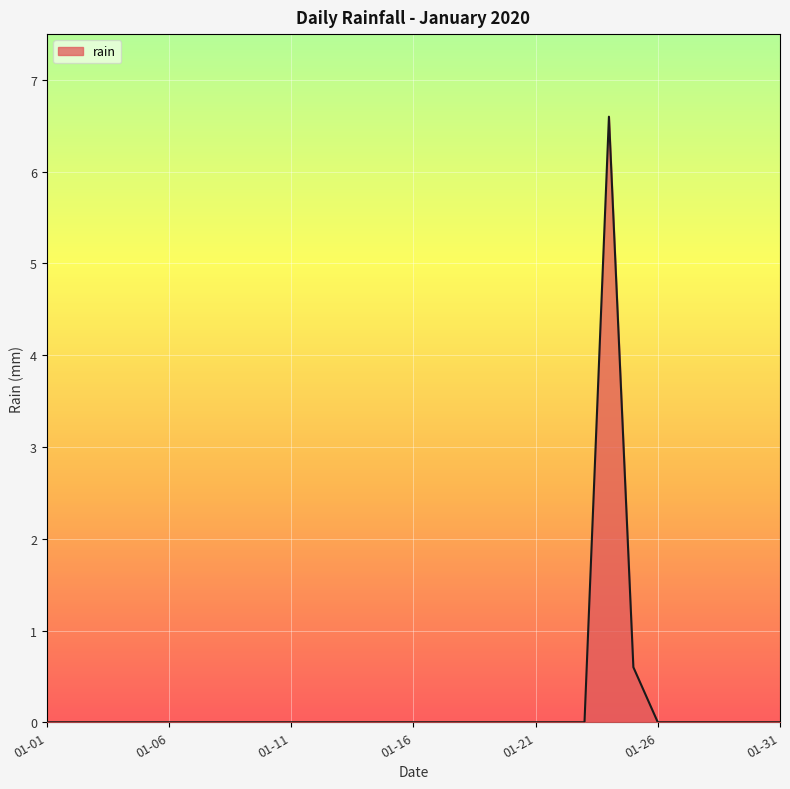

What is the maximum value shown in the chart?

6.6